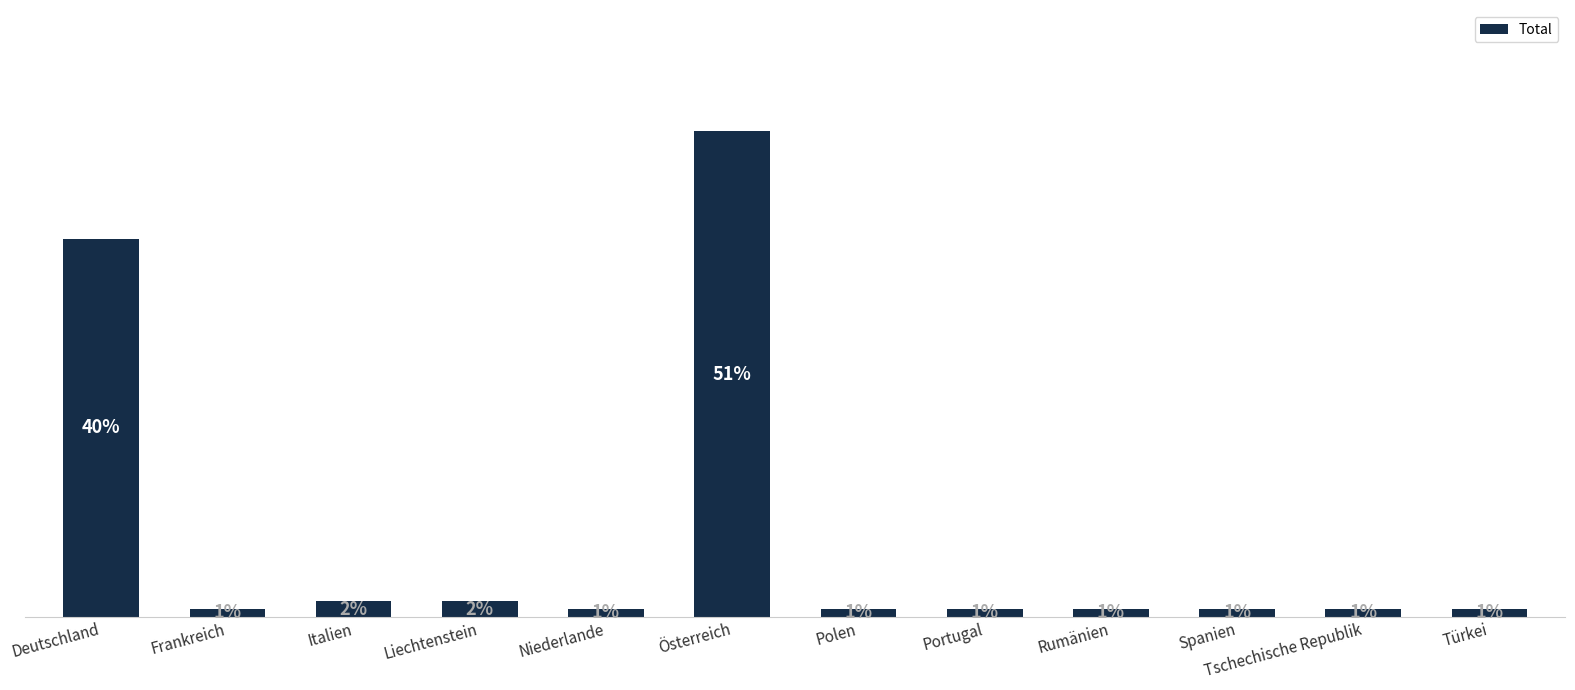

Are the bars horizontal?

No